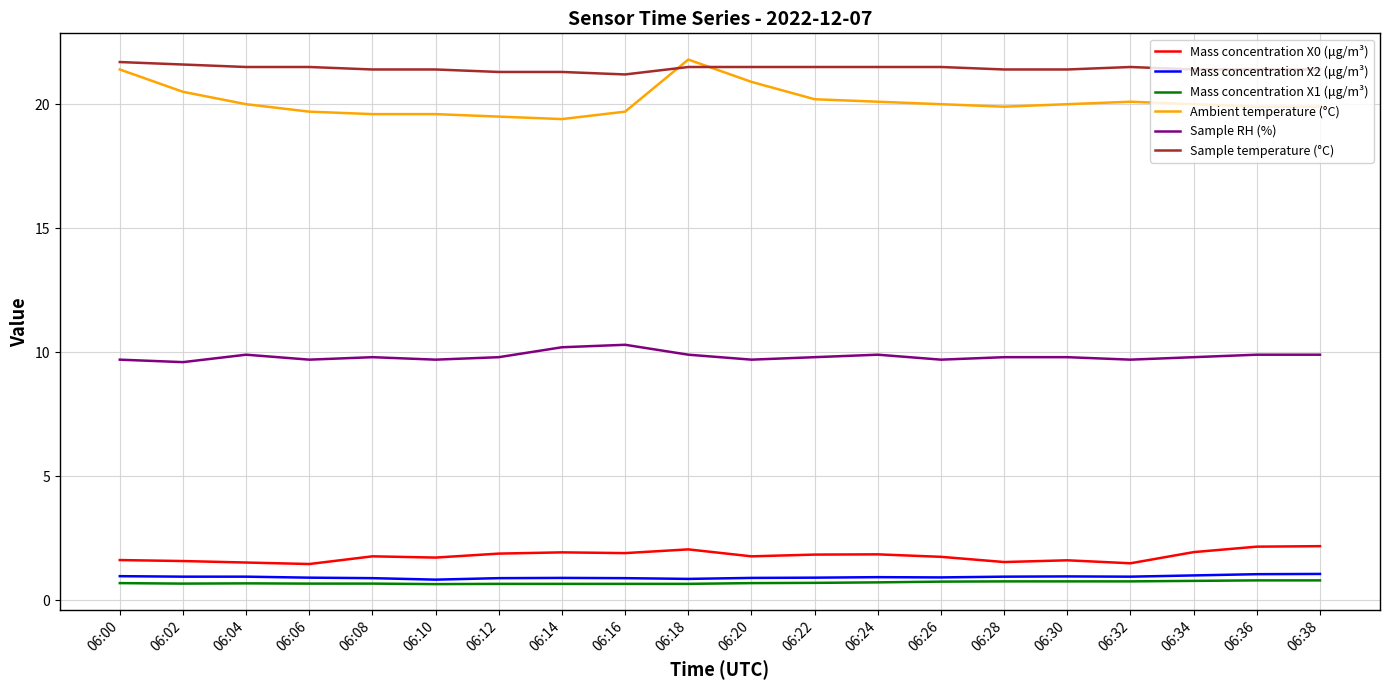

True or false: Mass concentration X1 (μg/m³) and Ambient temperature (°C) intersect in this chart.

False